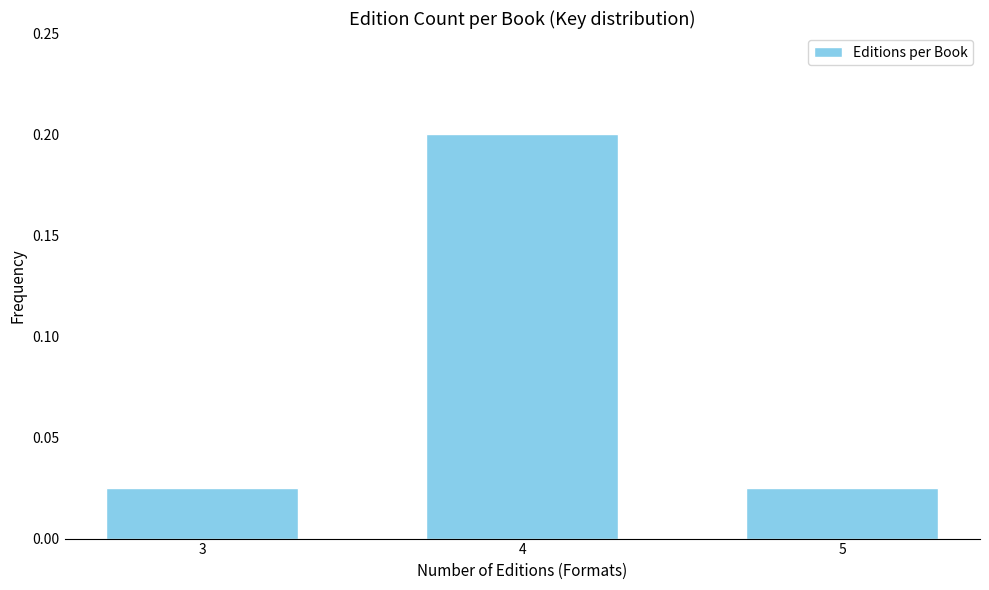

What is the value of the 2nd bar from the left?

0.2